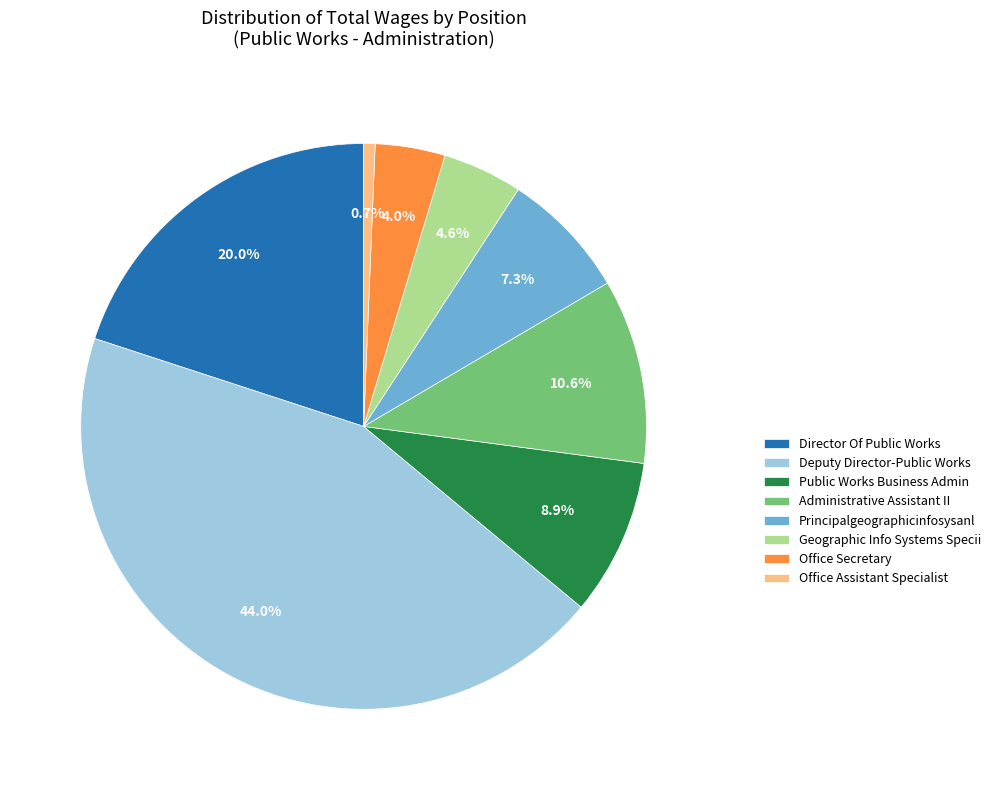

To the nearest percent, what percentage of the pie is Principalgeographicinfosysanl?

7%